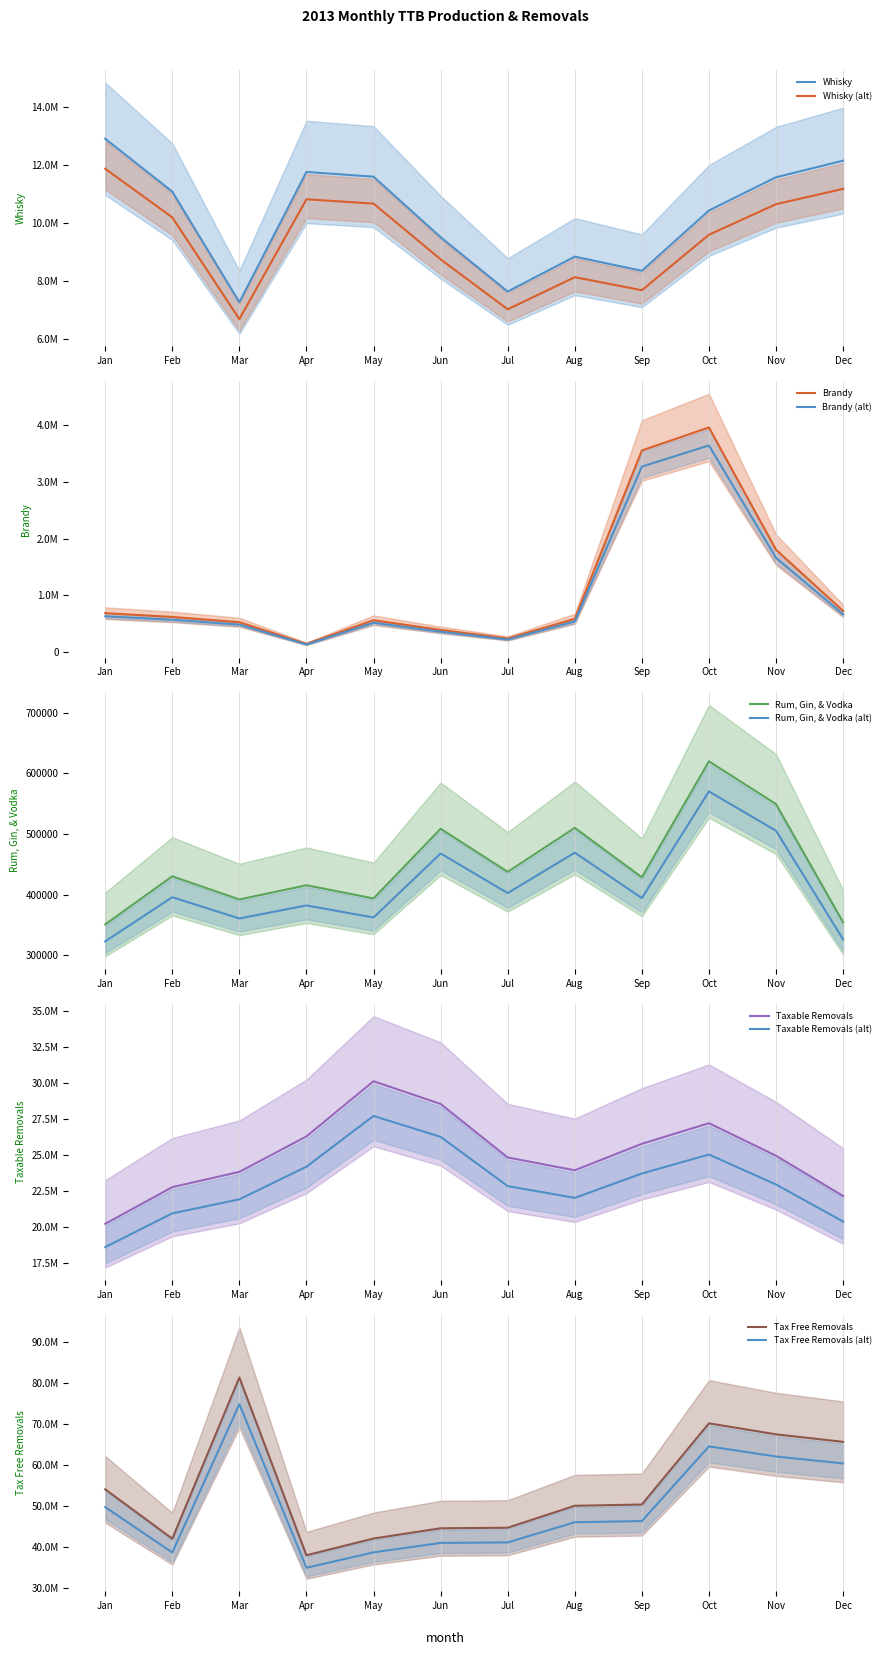

Which series has the largest range (max minus min)?

Tax Free Removals